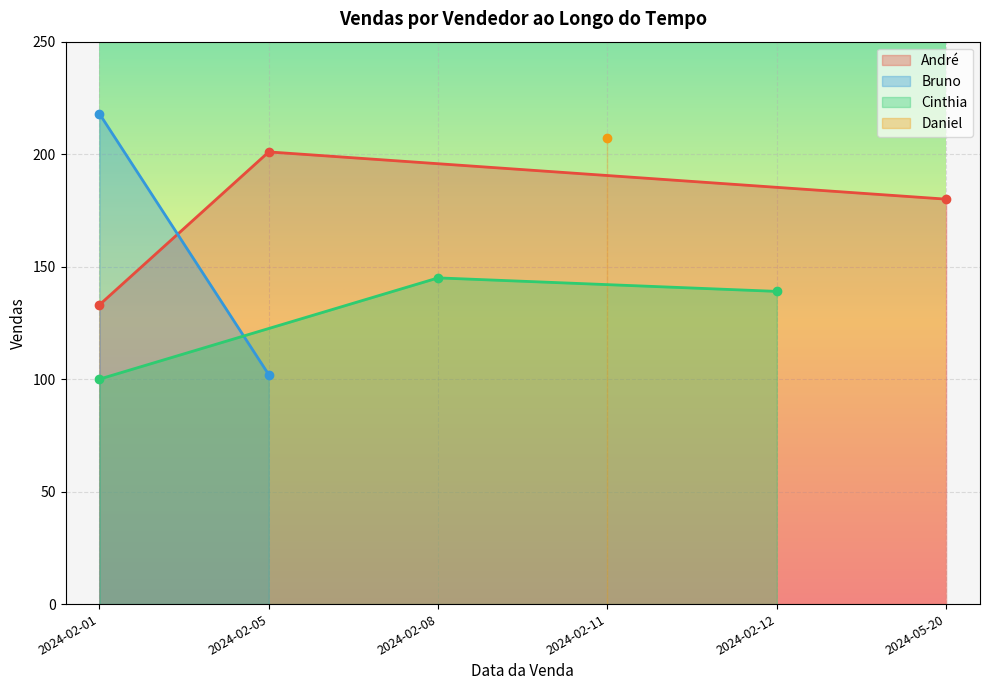

What is the sum of all Cinthia values?

384